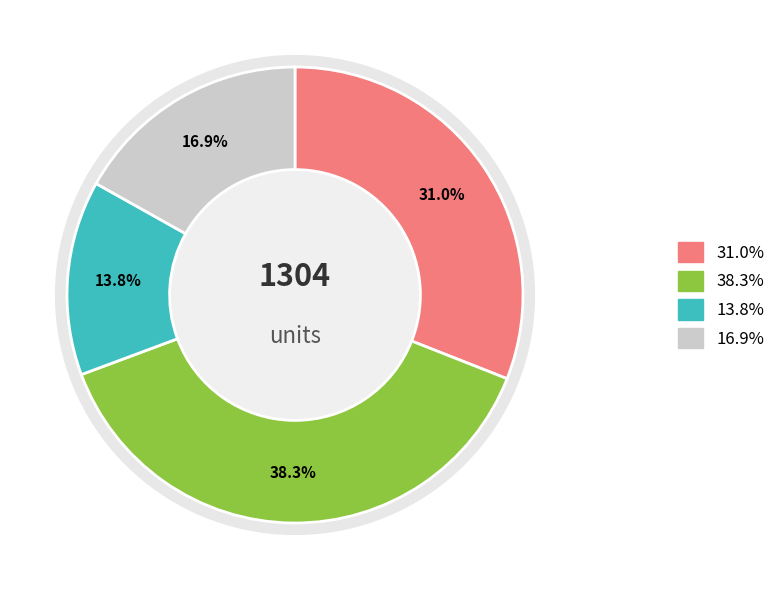

Does 12:42:31 account for over 50% of the chart?

No